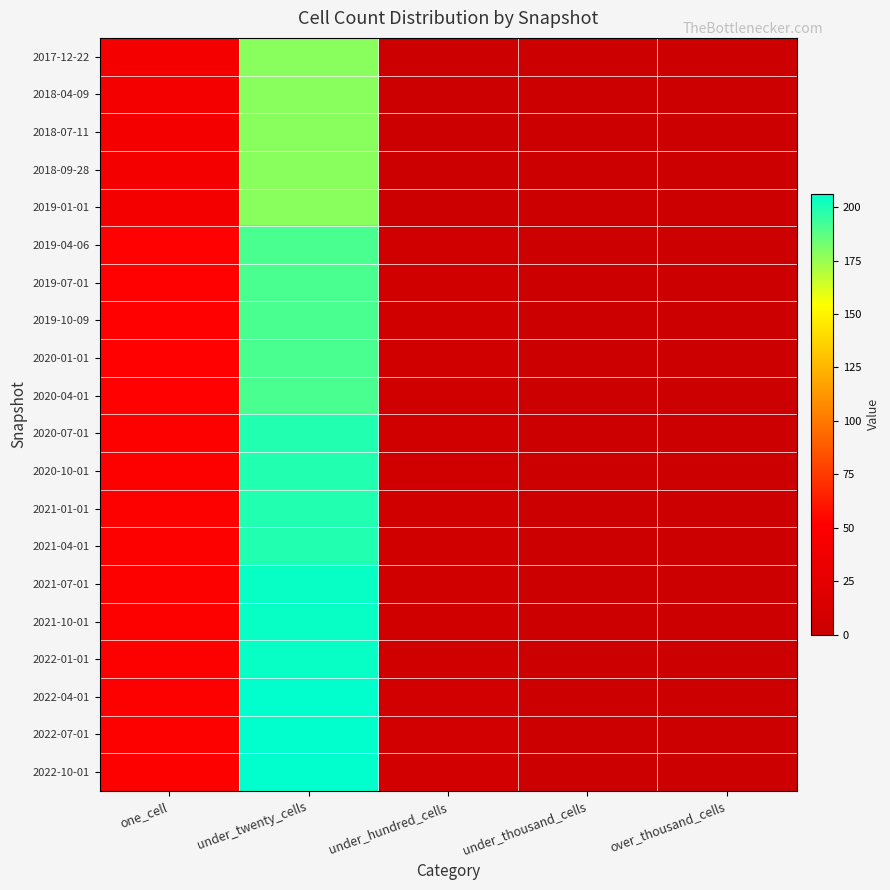

Reading left to right, what are all the values shown in this chart?

2017-12-22: one_cell=42	under_twenty_cells=178	under_hundred_cells=1	under_thousand_cells=0	over_thousand_cells=0
2018-04-09: one_cell=42	under_twenty_cells=178	under_hundred_cells=1	under_thousand_cells=0	over_thousand_cells=0
2018-07-11: one_cell=42	under_twenty_cells=178	under_hundred_cells=1	under_thousand_cells=0	over_thousand_cells=0
2018-09-28: one_cell=42	under_twenty_cells=178	under_hundred_cells=1	under_thousand_cells=0	over_thousand_cells=0
2019-01-01: one_cell=42	under_twenty_cells=178	under_hundred_cells=1	under_thousand_cells=0	over_thousand_cells=0
2019-04-06: one_cell=52	under_twenty_cells=191	under_hundred_cells=5	under_thousand_cells=0	over_thousand_cells=0
2019-07-01: one_cell=52	under_twenty_cells=191	under_hundred_cells=5	under_thousand_cells=0	over_thousand_cells=0
2019-10-09: one_cell=52	under_twenty_cells=191	under_hundred_cells=5	under_thousand_cells=0	over_thousand_cells=0
2020-01-01: one_cell=52	under_twenty_cells=191	under_hundred_cells=5	under_thousand_cells=0	over_thousand_cells=0
2020-04-01: one_cell=52	under_twenty_cells=191	under_hundred_cells=5	under_thousand_cells=0	over_thousand_cells=0
2020-07-01: one_cell=50	under_twenty_cells=199	under_hundred_cells=6	under_thousand_cells=0	over_thousand_cells=0
2020-10-01: one_cell=50	under_twenty_cells=199	under_hundred_cells=6	under_thousand_cells=0	over_thousand_cells=0
2021-01-01: one_cell=50	under_twenty_cells=199	under_hundred_cells=6	under_thousand_cells=0	over_thousand_cells=0
2021-04-01: one_cell=50	under_twenty_cells=199	under_hundred_cells=6	under_thousand_cells=0	over_thousand_cells=0
2021-07-01: one_cell=50	under_twenty_cells=204	under_hundred_cells=5	under_thousand_cells=0	over_thousand_cells=0
2021-10-01: one_cell=50	under_twenty_cells=204	under_hundred_cells=5	under_thousand_cells=0	over_thousand_cells=0
2022-01-01: one_cell=50	under_twenty_cells=204	under_hundred_cells=5	under_thousand_cells=0	over_thousand_cells=0
2022-04-01: one_cell=50	under_twenty_cells=206	under_hundred_cells=7	under_thousand_cells=0	over_thousand_cells=0
2022-07-01: one_cell=50	under_twenty_cells=206	under_hundred_cells=7	under_thousand_cells=0	over_thousand_cells=0
2022-10-01: one_cell=50	under_twenty_cells=206	under_hundred_cells=7	under_thousand_cells=0	over_thousand_cells=0